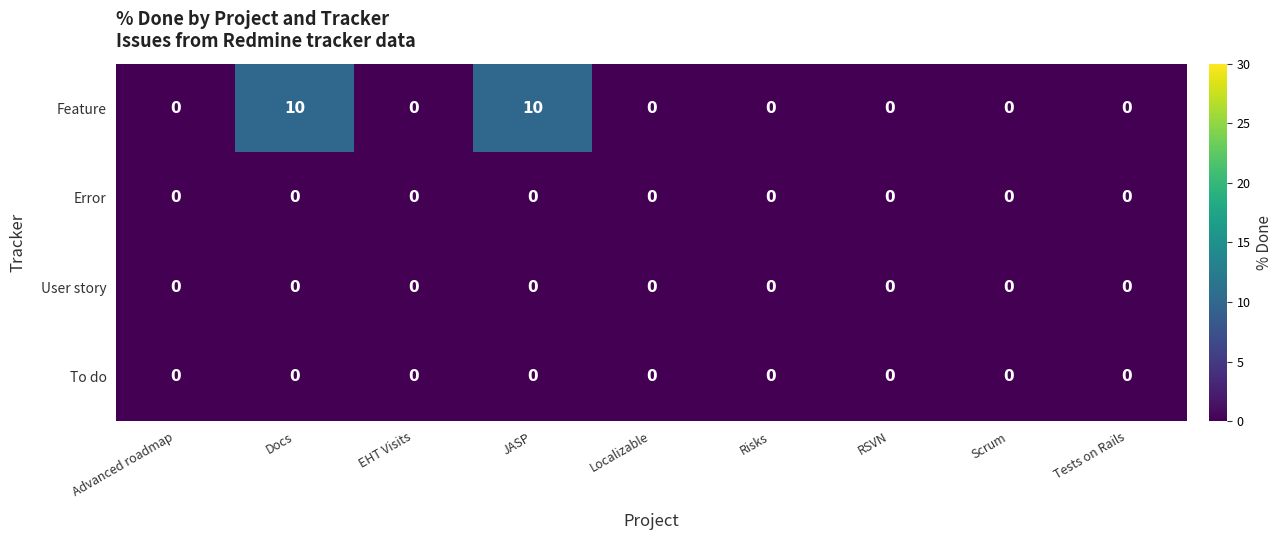

At how many categories does at least one series exceed 7?

2